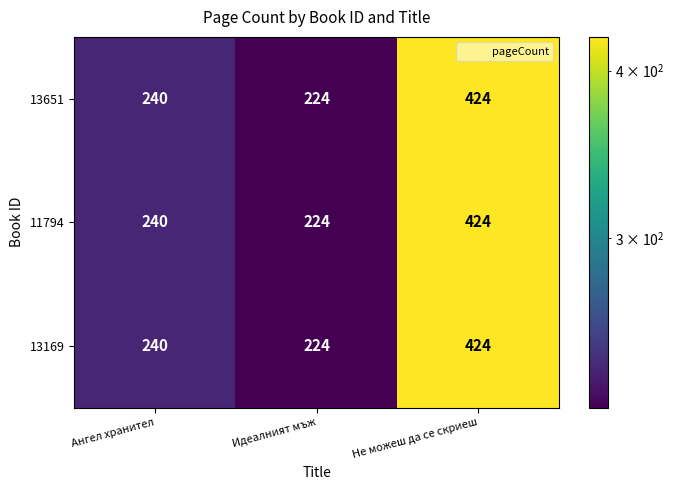

How many data points does each series have?

3